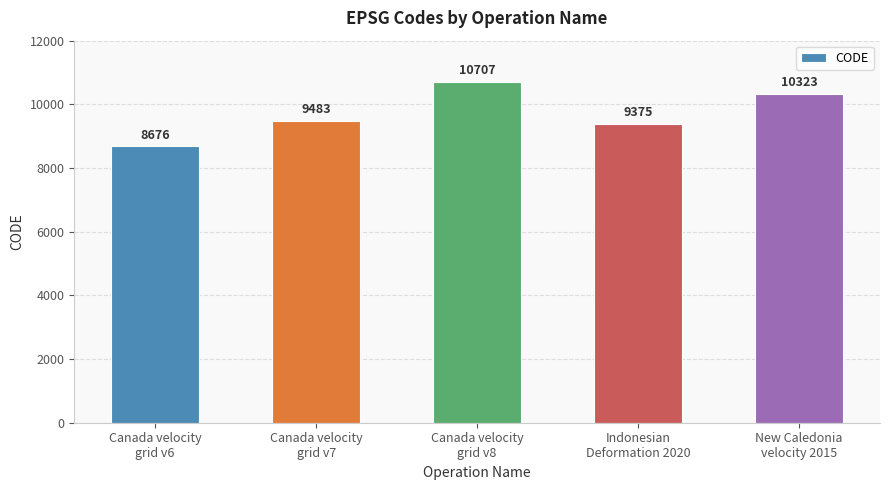

At which category does the chart reach its peak across all series?

Canada velocity
grid v8